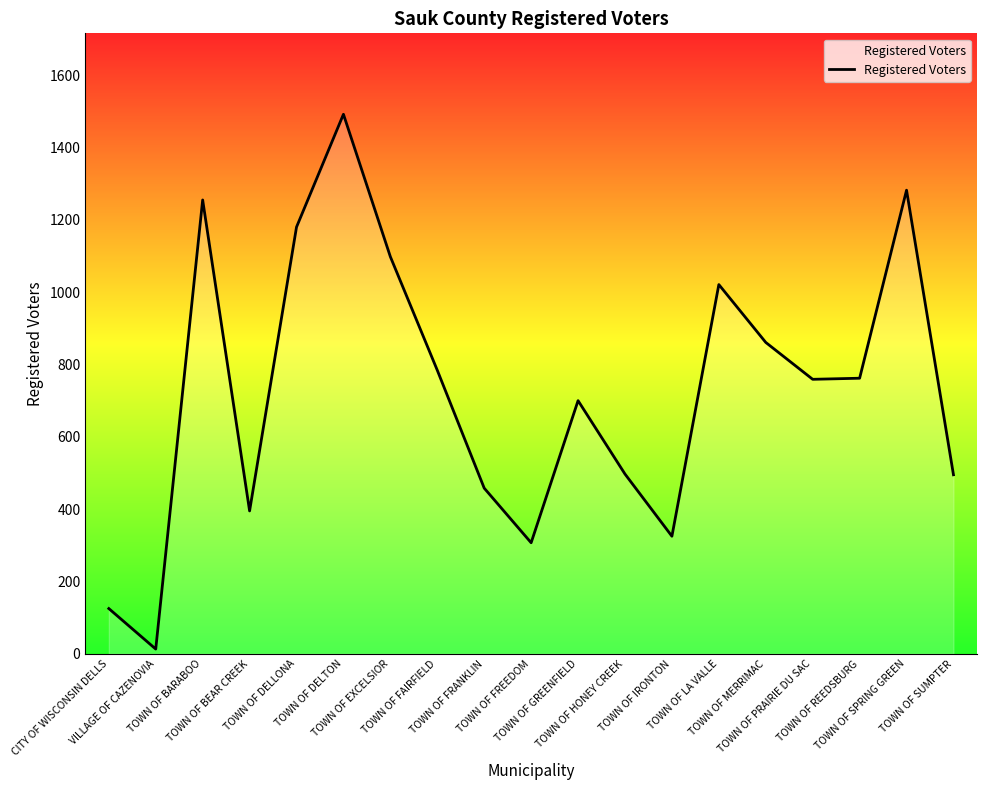

What is the difference between the maximum and minimum values?

1479